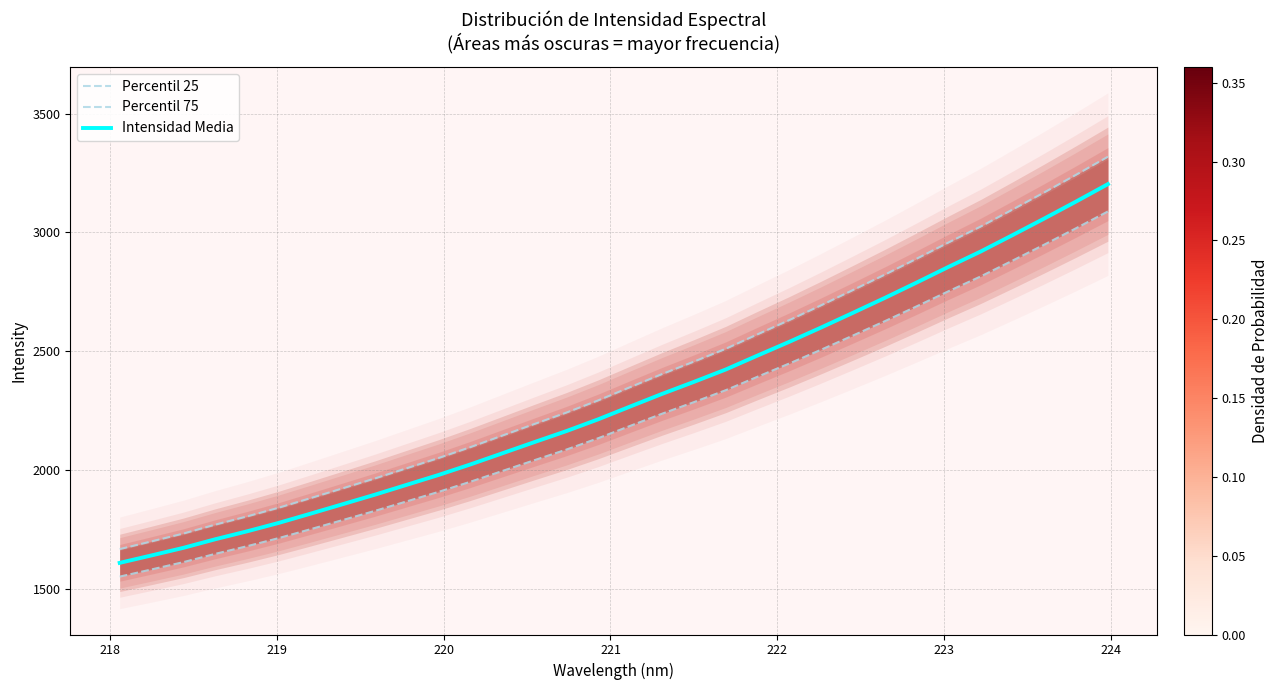

What is the greatest value displayed?

3318.1